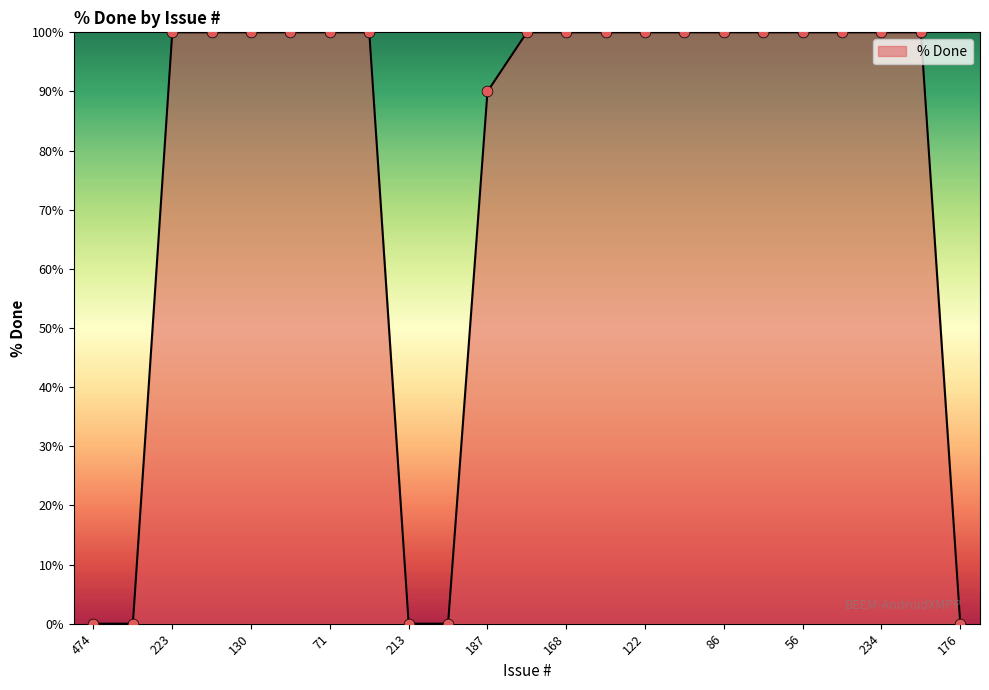

How many lines are shown in the chart?

1